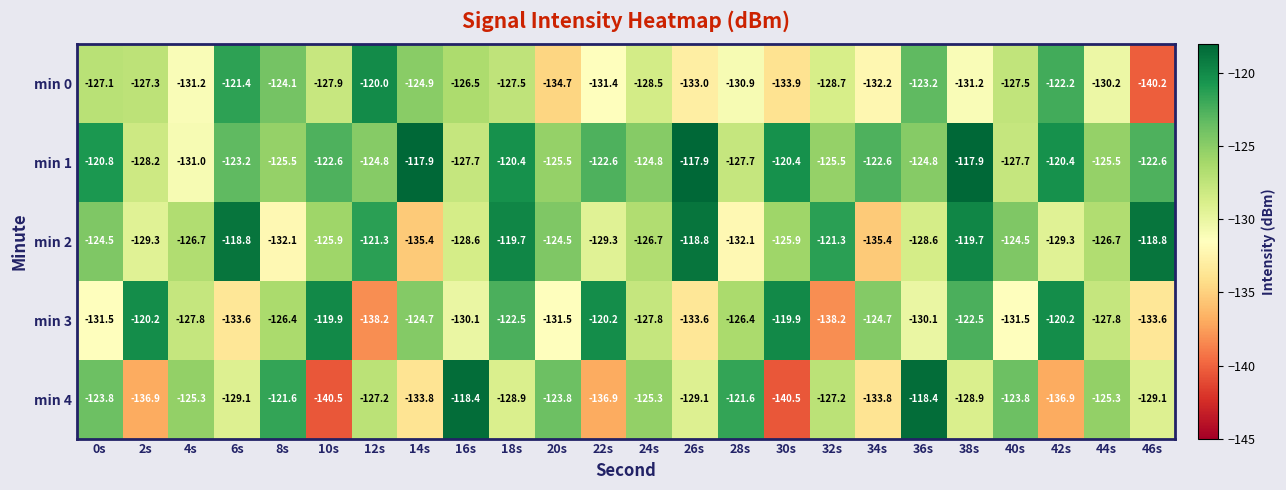

At which label does min 1 first exceed -123?

0s